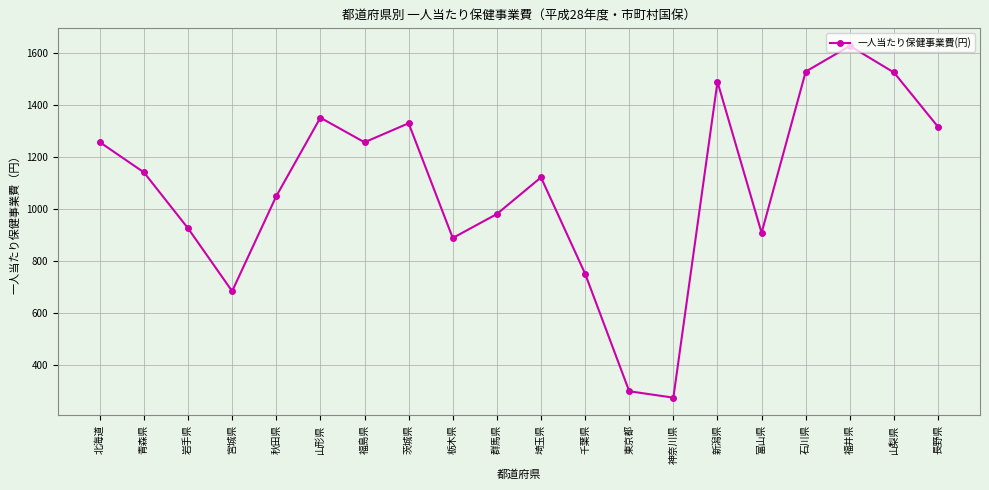

What value does the data have at 神奈川県?

276.2